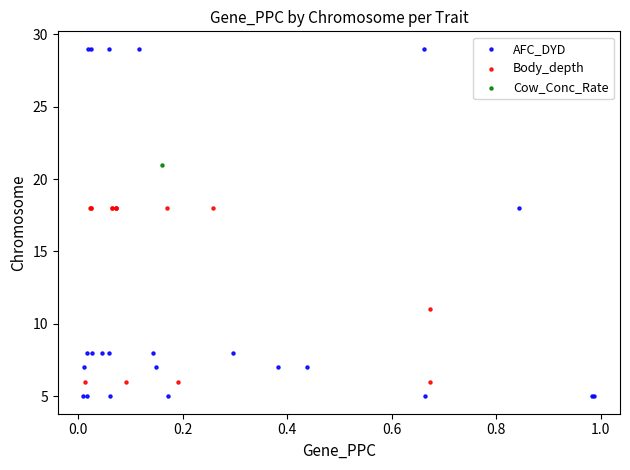

What are all the series names shown in the legend?

AFC_DYD, Body_depth, Cow_Conc_Rate